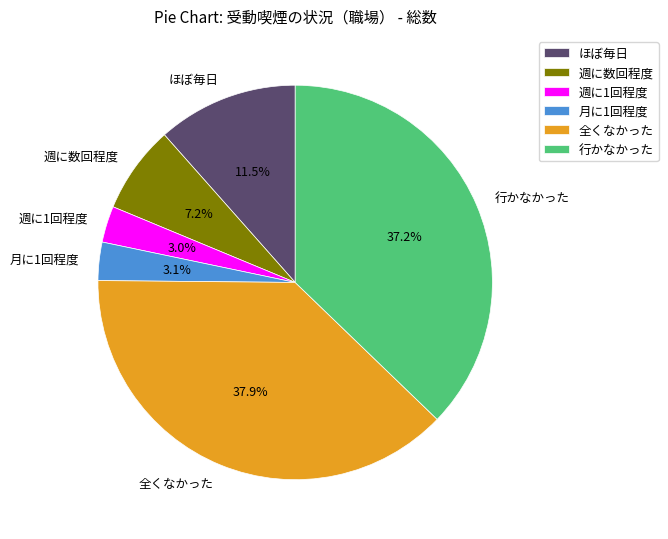

To the nearest percent, what is the difference between the 全くなかった and 月に1回程度 slice percentages?

35%